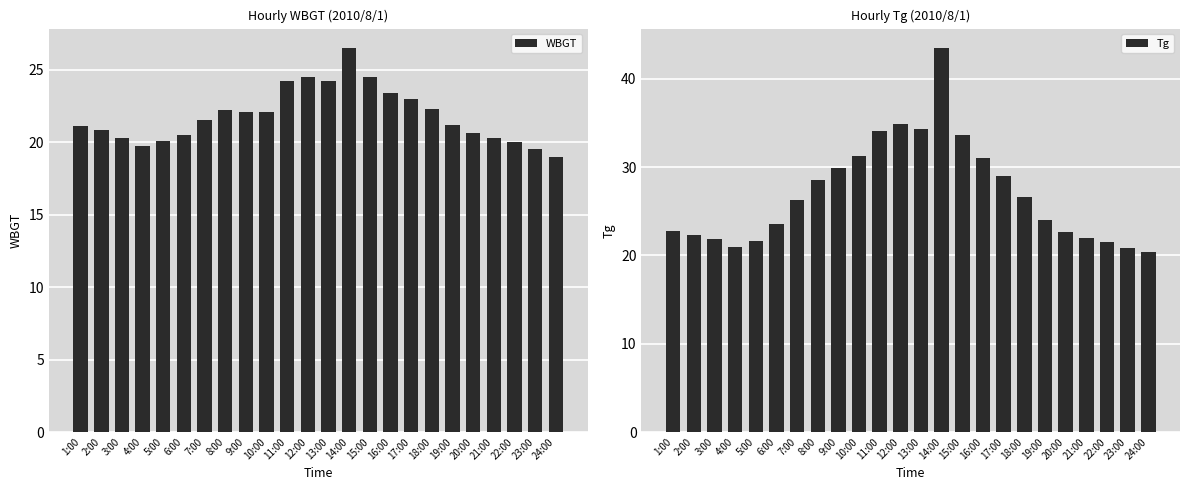

Is the value of Tg at 8:00 greater than the value of WBGT at 2:00?

Yes